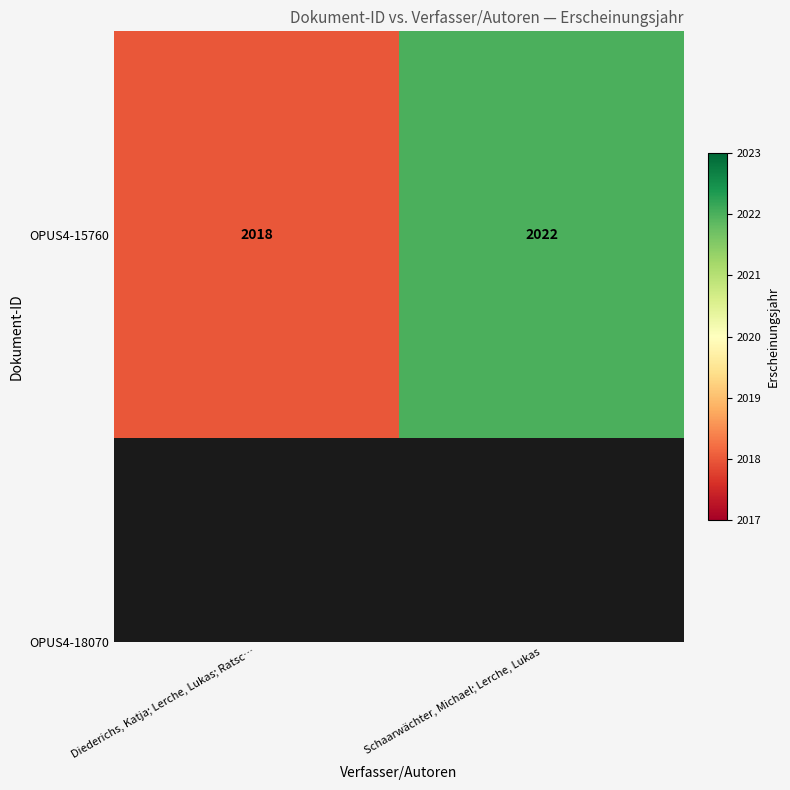

Reading right to left, transcribe all the data shown in this chart.

Schaarwächter, Michael; Lerche, Lukas=2022	Diederichs, Katja; Lerche, Lukas; Ratsc…=2018